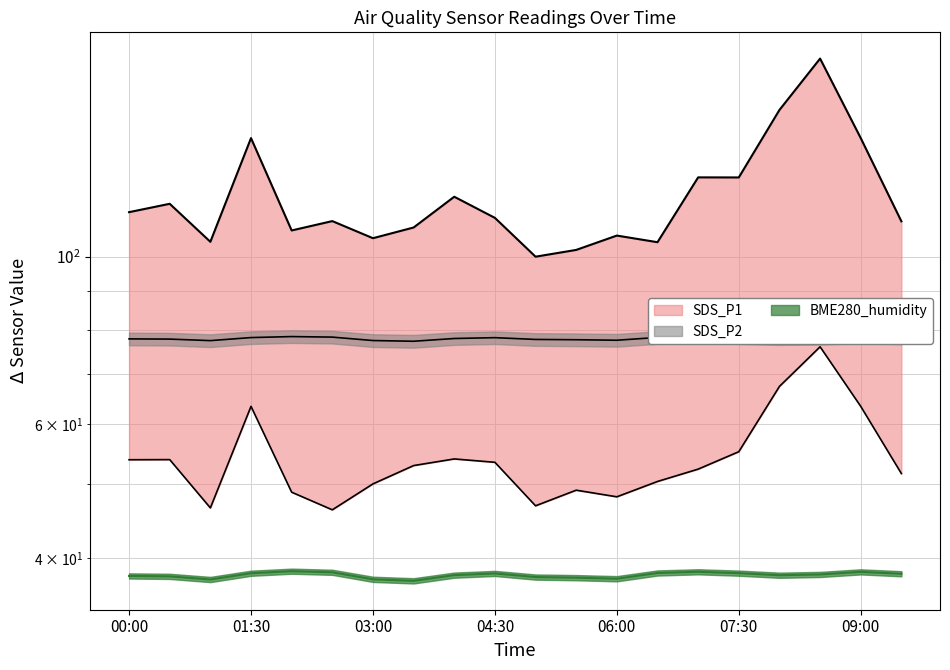

The BME280_humidity series shows 19.2 at 01:30. True or false?

False